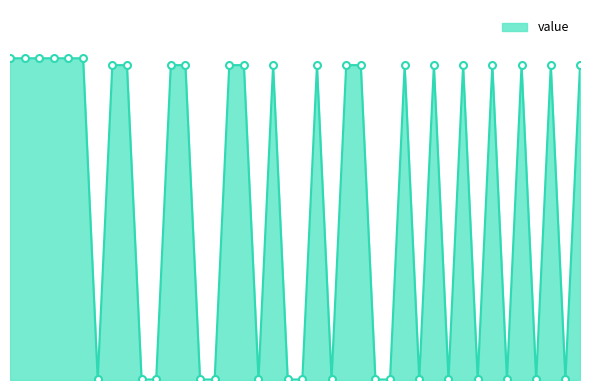

How many values are below 47?

17